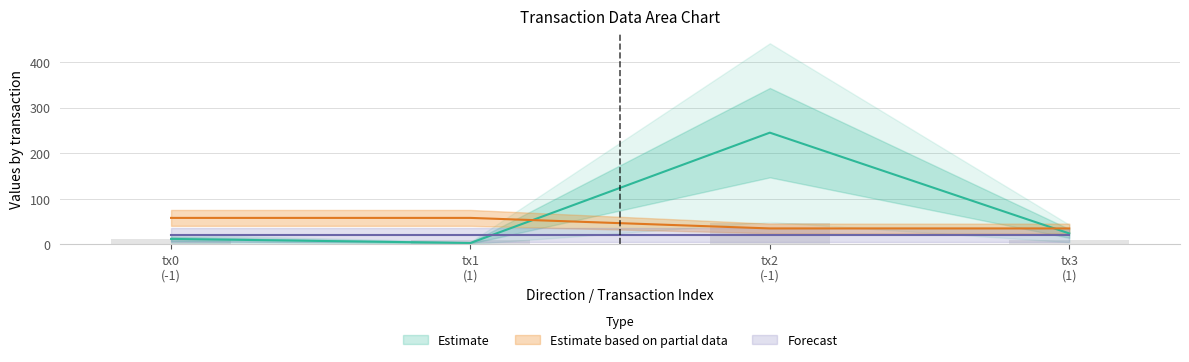

The io_index series shows 245.0 at tx2 (-1). True or false?

True